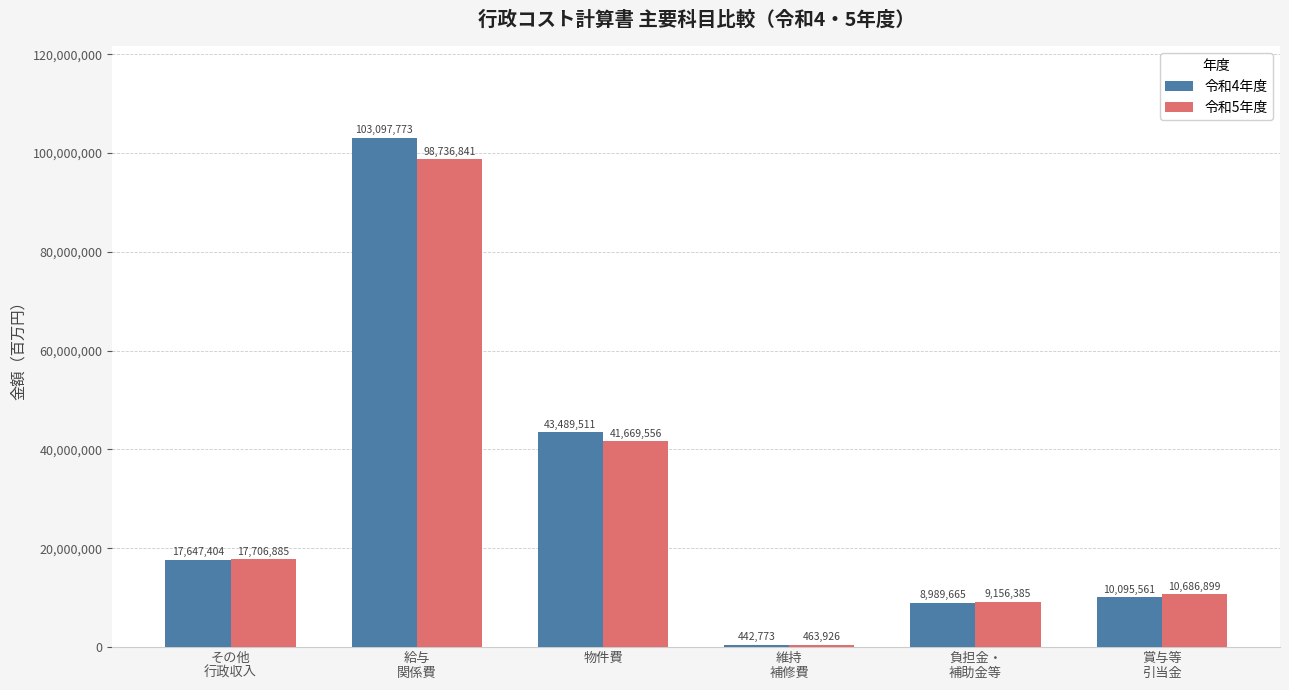

The 令和5年度 series shows 60027689 at 物件費. True or false?

False